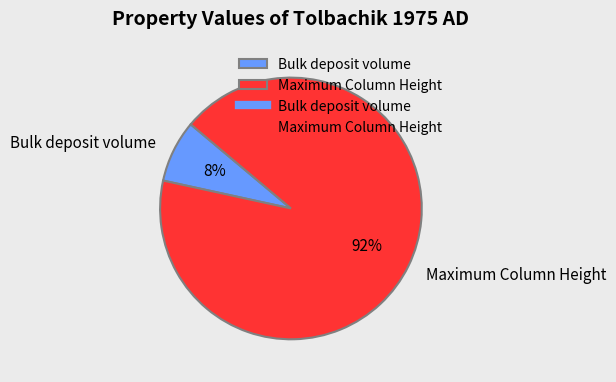

Rank the categories by value from lowest to highest.

Bulk deposit volume, Maximum Column Height